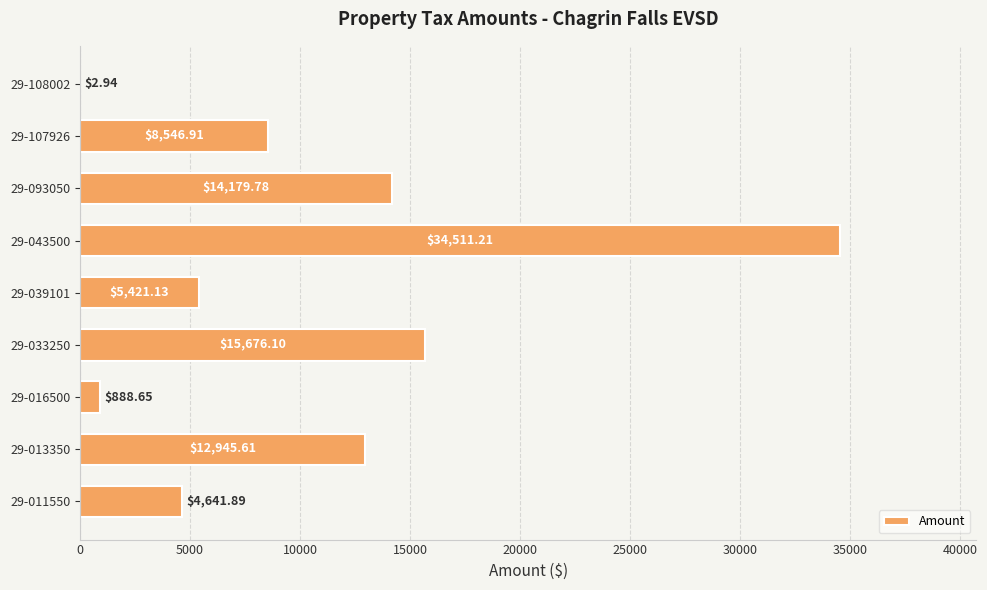

What is the sum of the values at 29-093050 and 29-033250?

29855.9